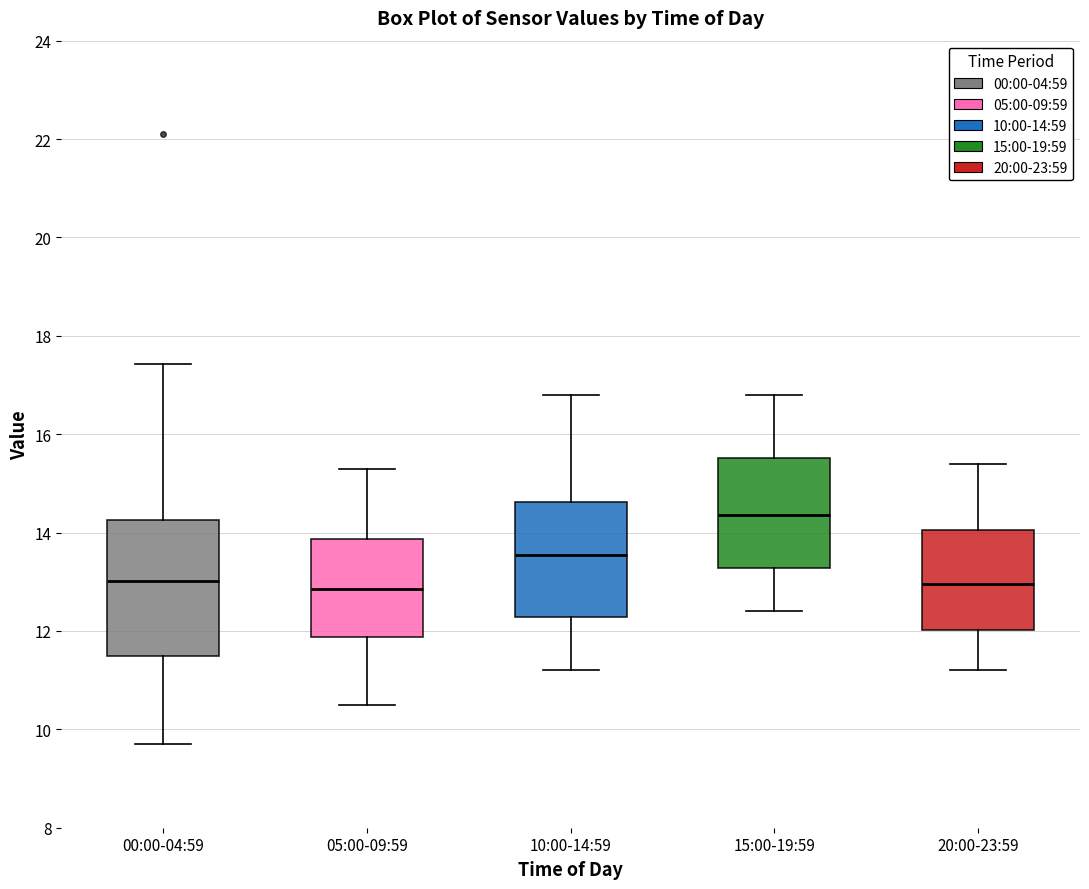

Where does the upper whisker of the box for 10:00-14:59 end on the y-axis? The values are not printed on the chart, so give them approximately, as read against the axis.

16.8